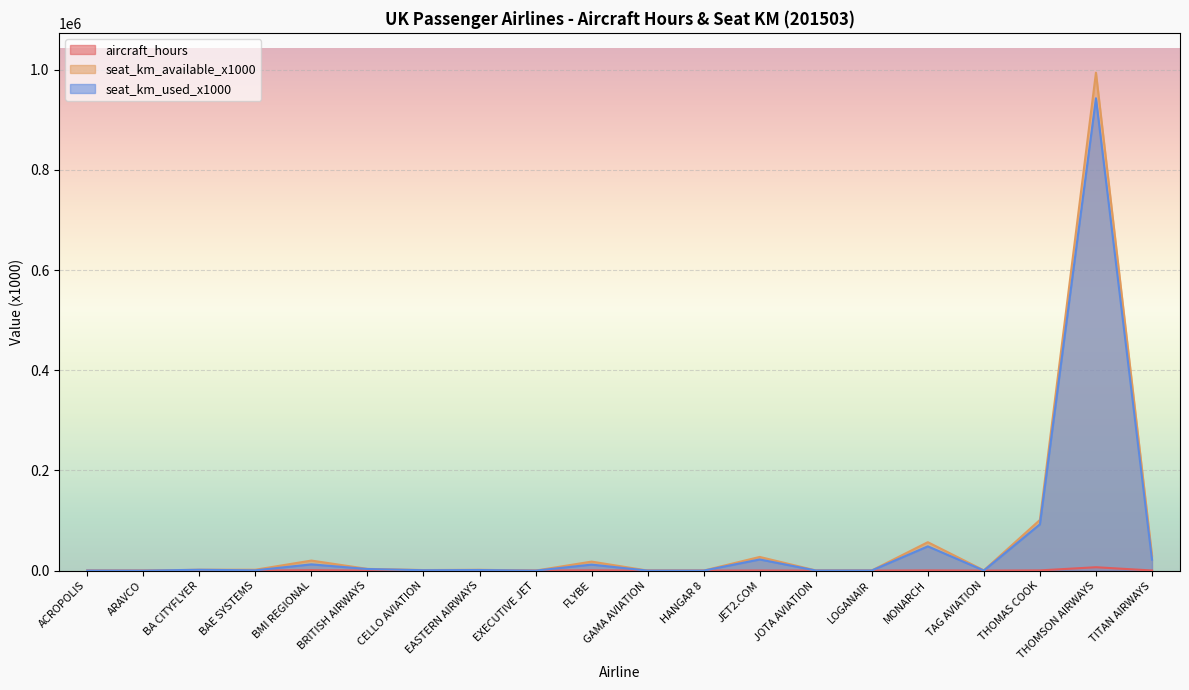

At which category is the sum across all series the highest?

THOMSON AIRWAYS